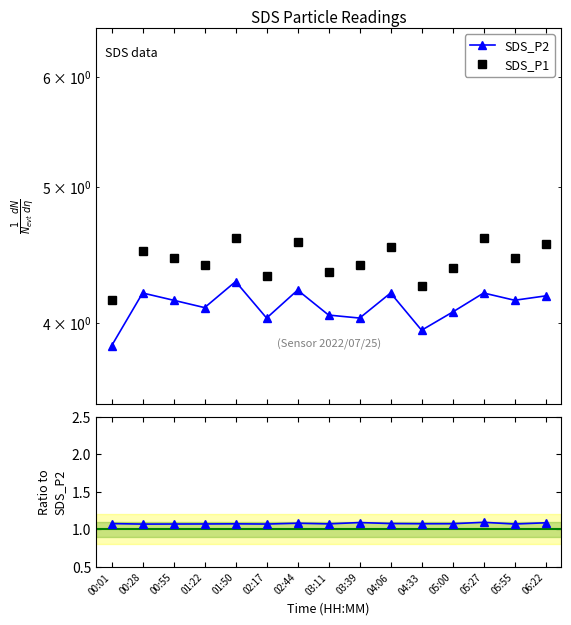

True or false: Ratio P1/P2 and SDS_P1 intersect in this chart.

False